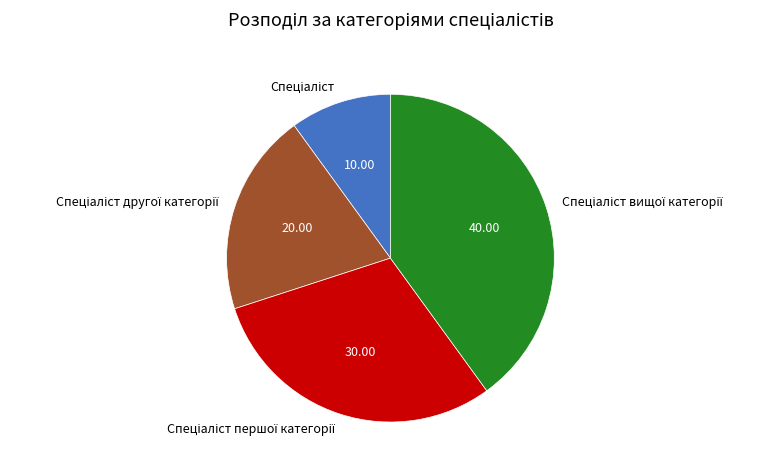

Is there a majority slice in this chart?

No